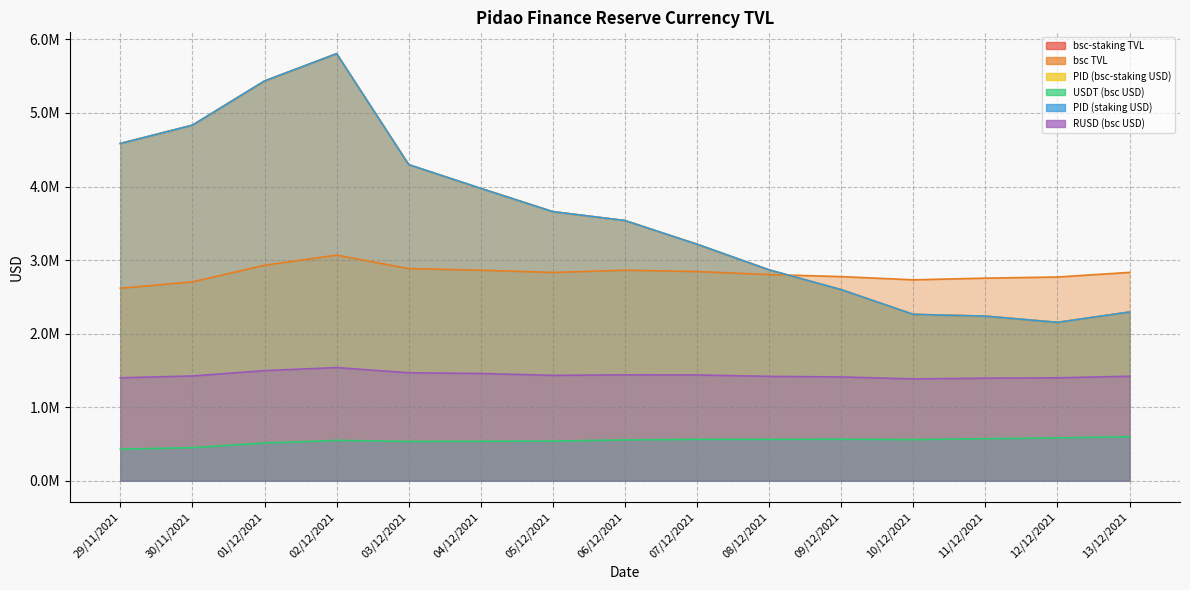

At which category does the chart reach its peak across all series?

29/11/2021